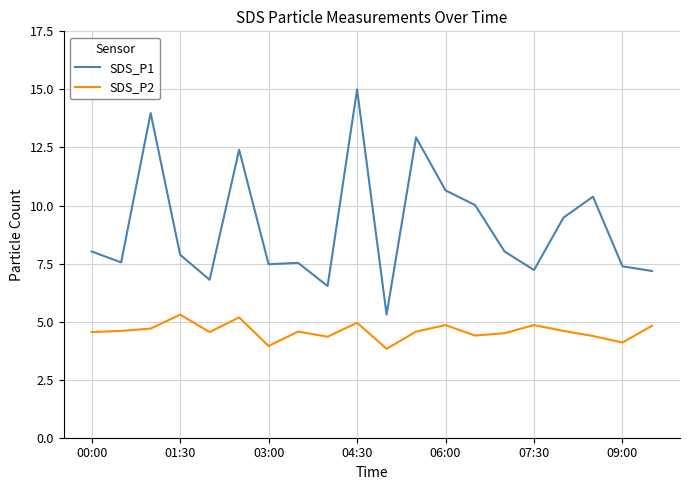

Is this an area chart (filled region under the line)?

No